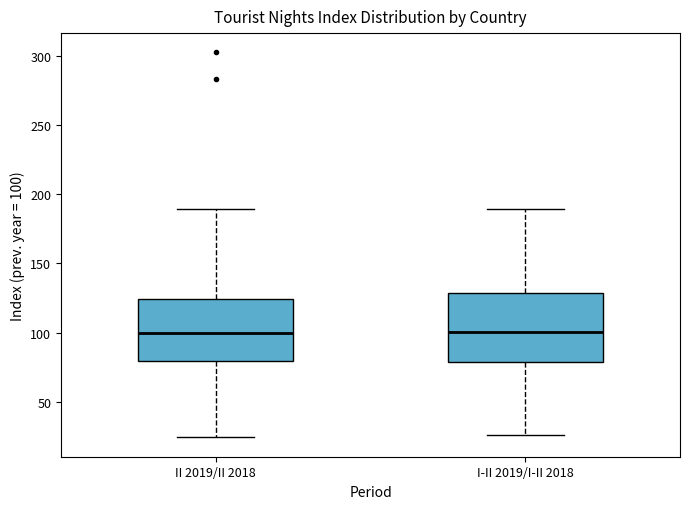

Reading left to right, transcribe this box plot: for each box, give where its median line is, the range the box spans, and where its two whiskers end, as read against the y-axis. The values are not printed on the chart, so give them approximately, as read against the axis.

II 2019/II 2018: median 100, box 80 to 125, whiskers 25 to 190
I-II 2019/I-II 2018: median 100, box 80 to 130, whiskers 25 to 190